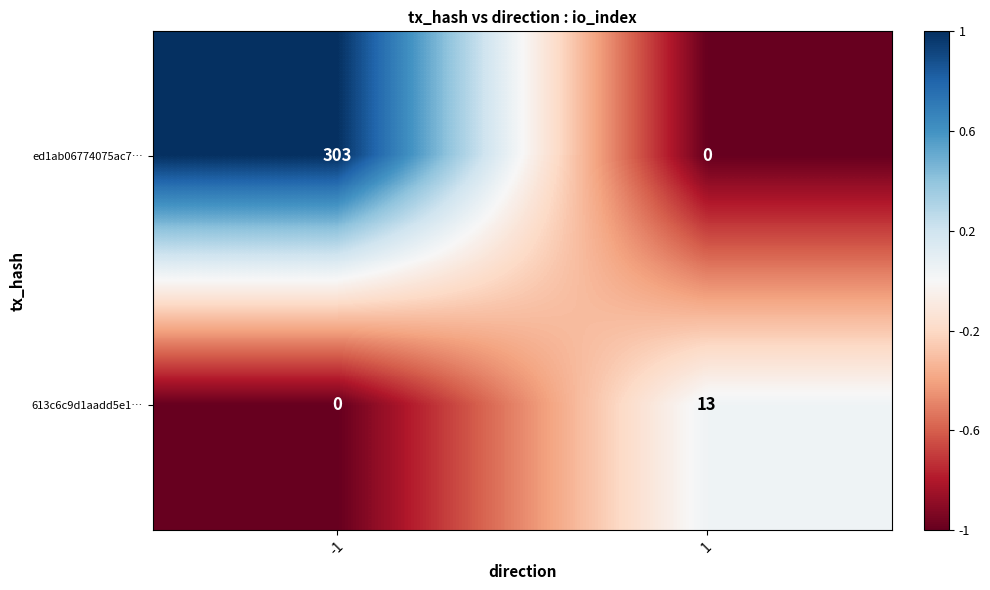

What is the greatest value displayed?

303